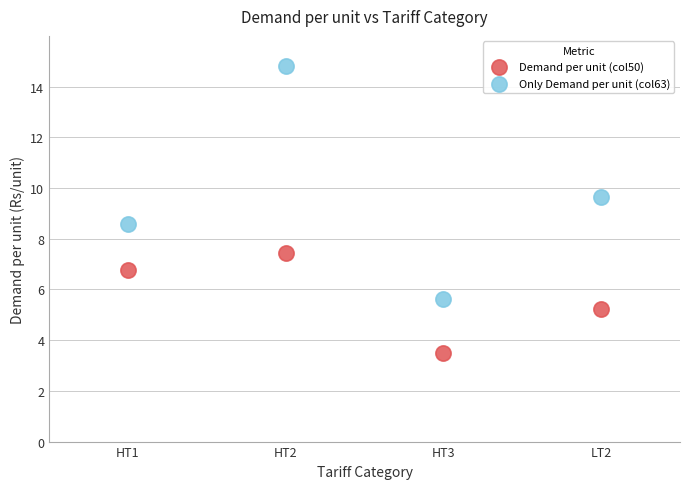

Across all data points, what is the average Y value?

7.7